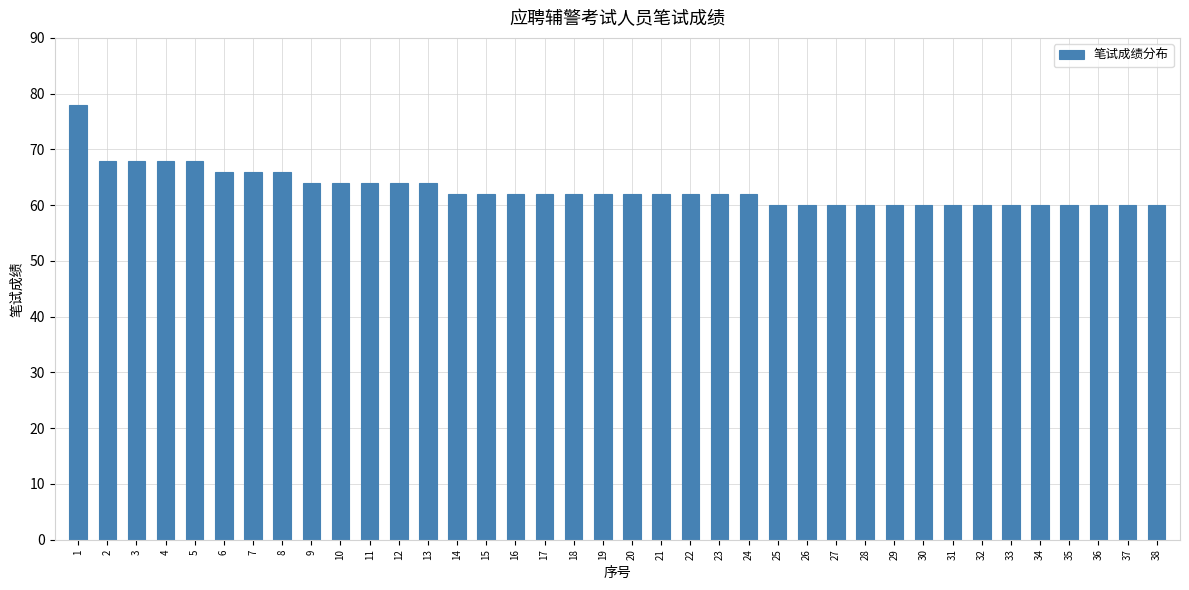

Between 5 and 15, which is larger?

5